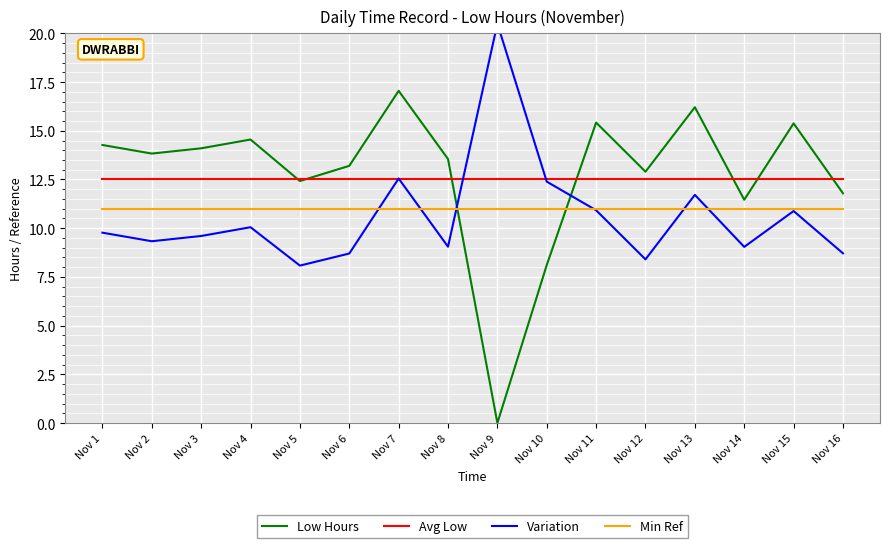

Which series has the largest range (max minus min)?

Low Hours